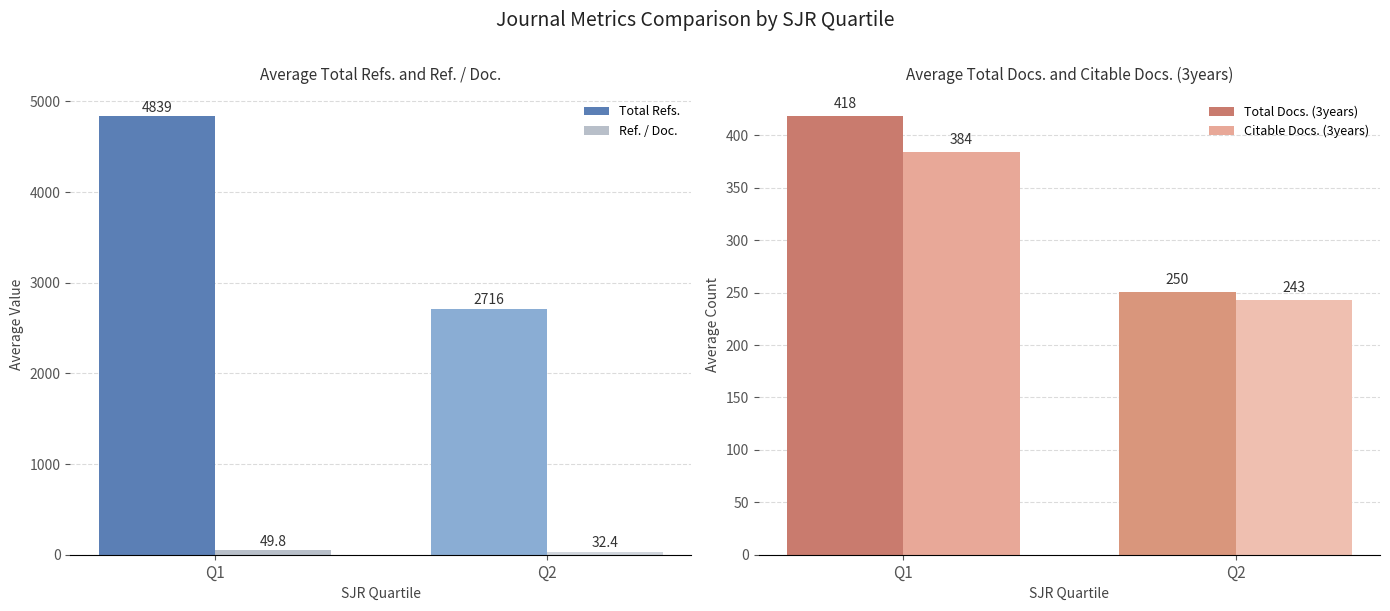

At which category is the sum across all series the highest?

Q1